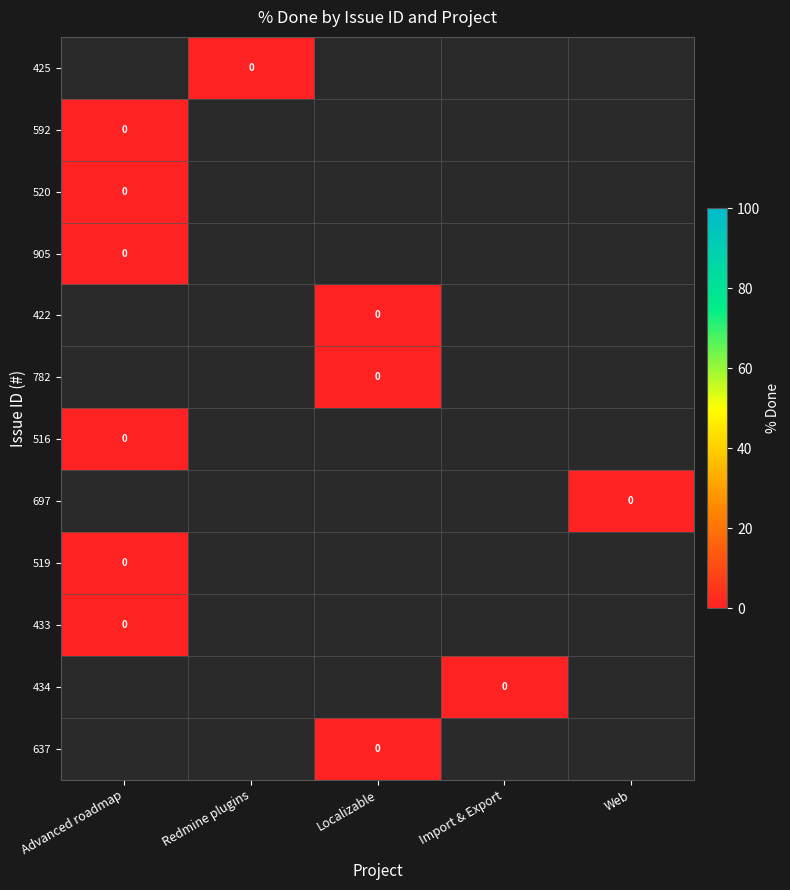

Which category has the lowest value in the 434 series?

Advanced roadmap